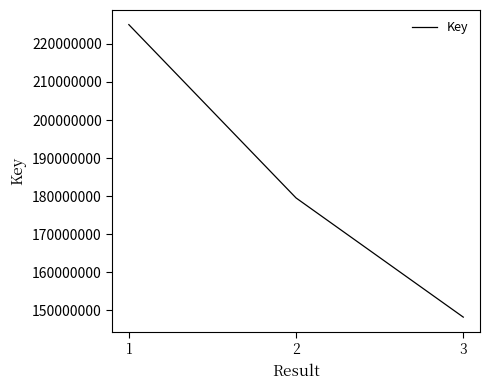

Rank the categories by value from lowest to highest.

3, 2, 1